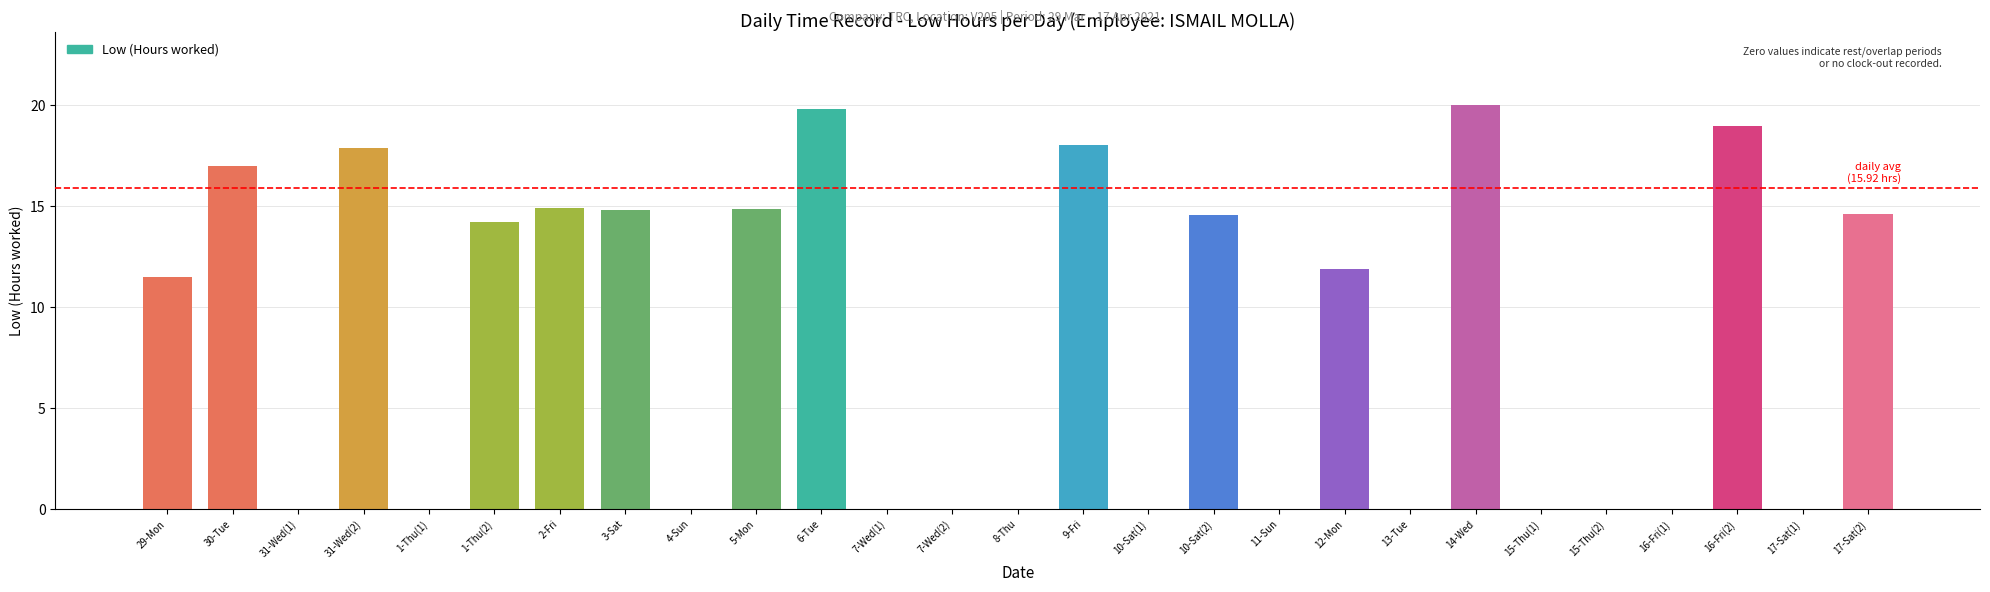

Count the number of categories in the chart.

27